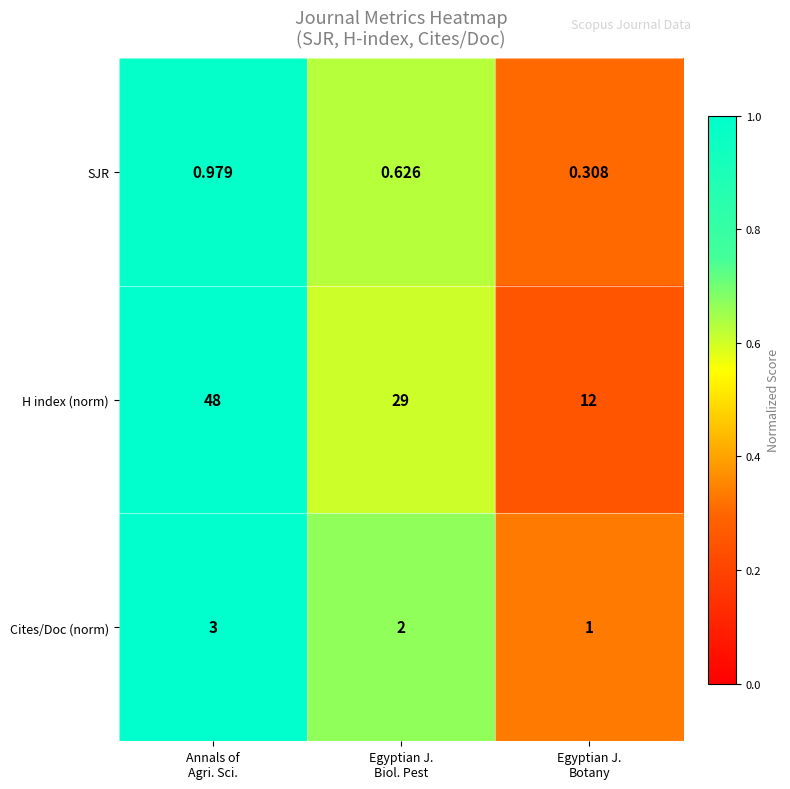

Count the number of data series in this chart.

3